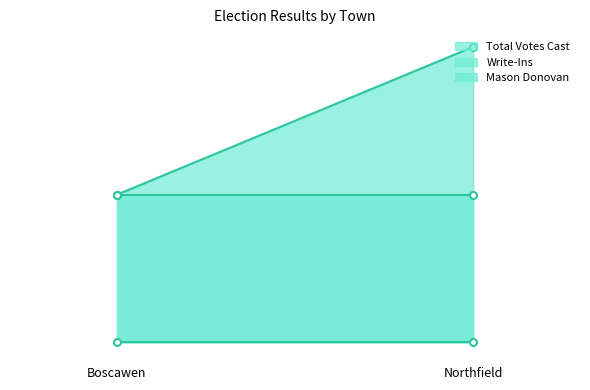

What is the difference between the highest and lowest values at Boscawen?

1